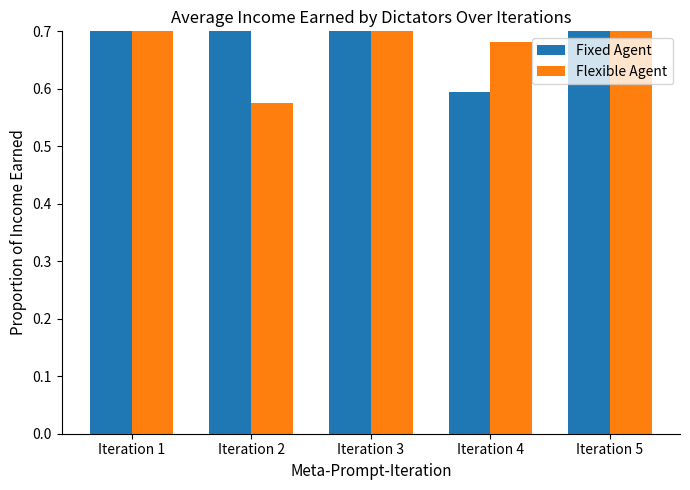

What is the difference between the highest and lowest values at Iteration 4?

0.1